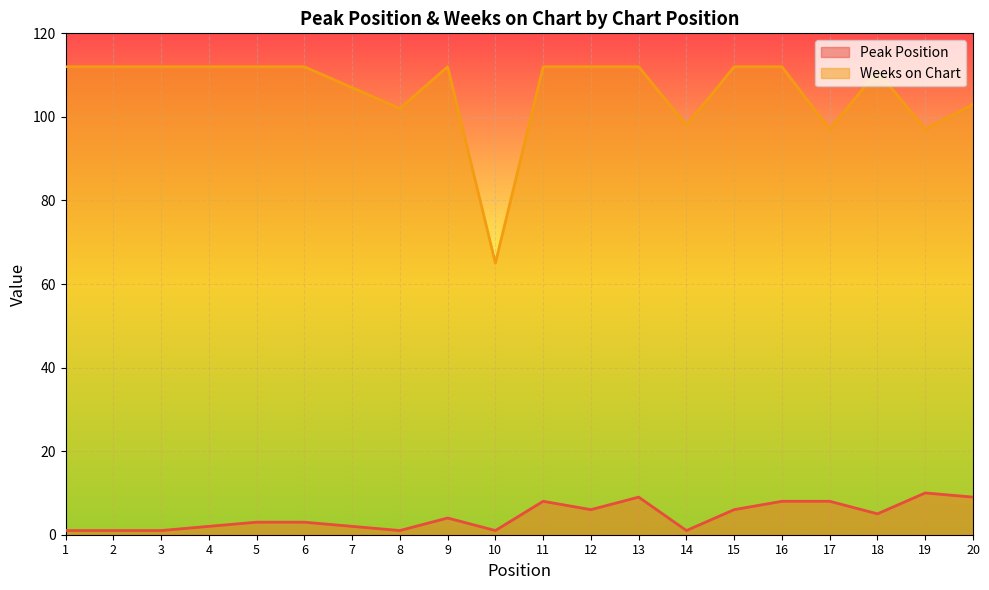

What are all the series names shown in the legend?

Peak Position, Weeks on Chart